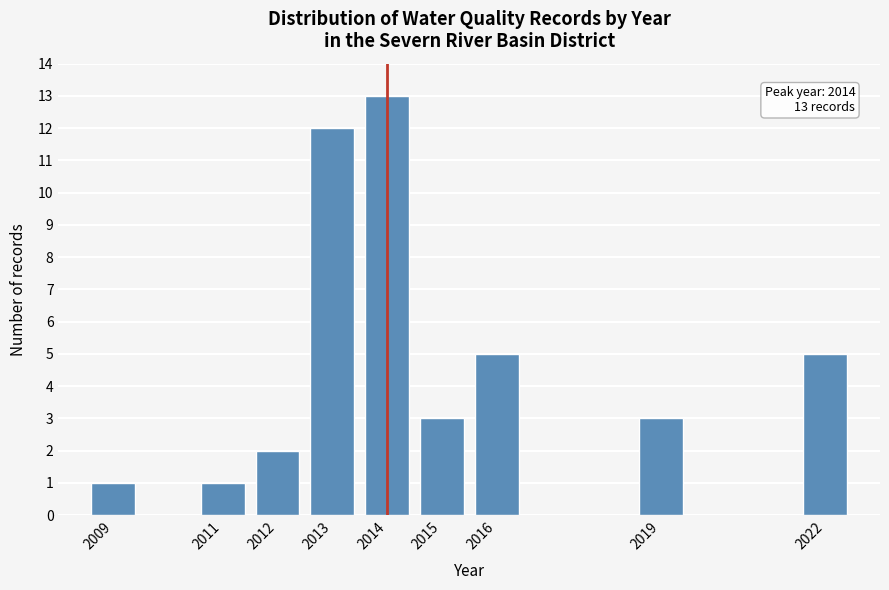

Reading right to left, list all the values displayed in this chart.

2022=5	2019=3	2016=5	2015=3	2014=13	2013=12	2012=2	2011=1	2009=1